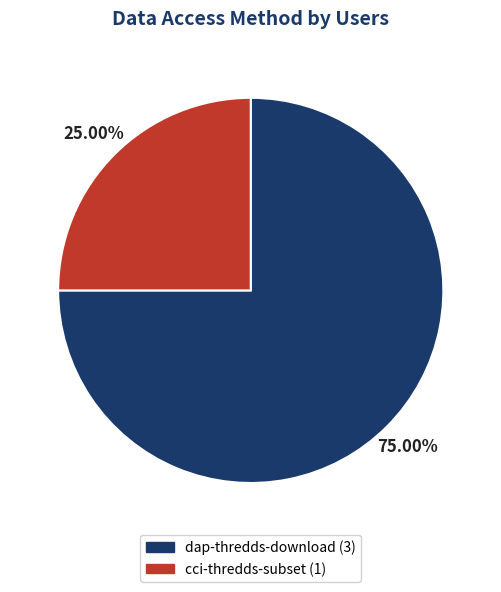

Between dap-thredds-download and cci-thredds-subset, which is larger?

dap-thredds-download